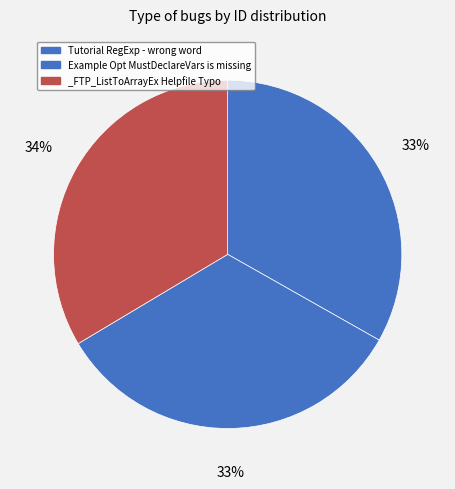

How many segments does this pie chart have?

3